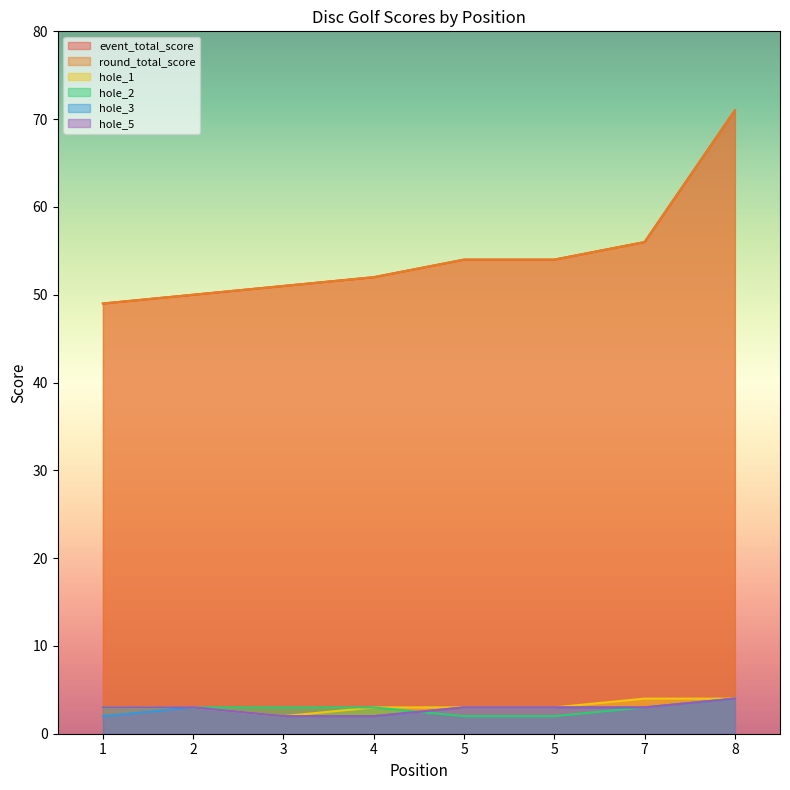

The hole_2 series shows 2 at 5. True or false?

True